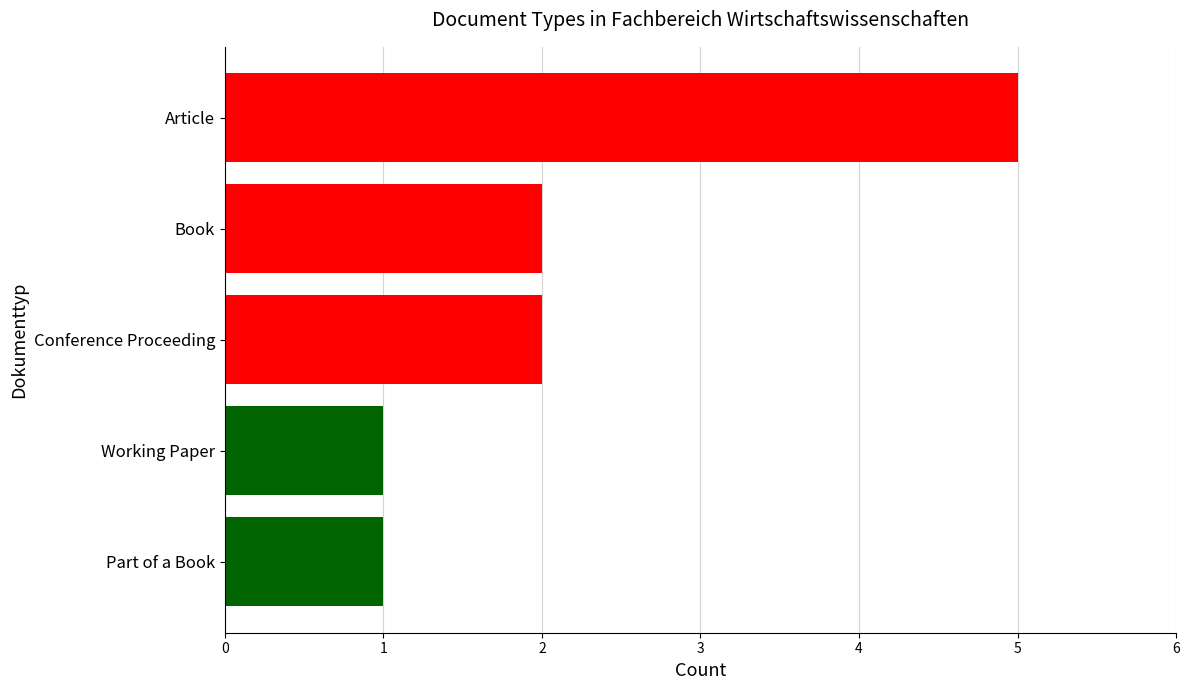

Is it true that the value at Conference Proceeding is 1?

False